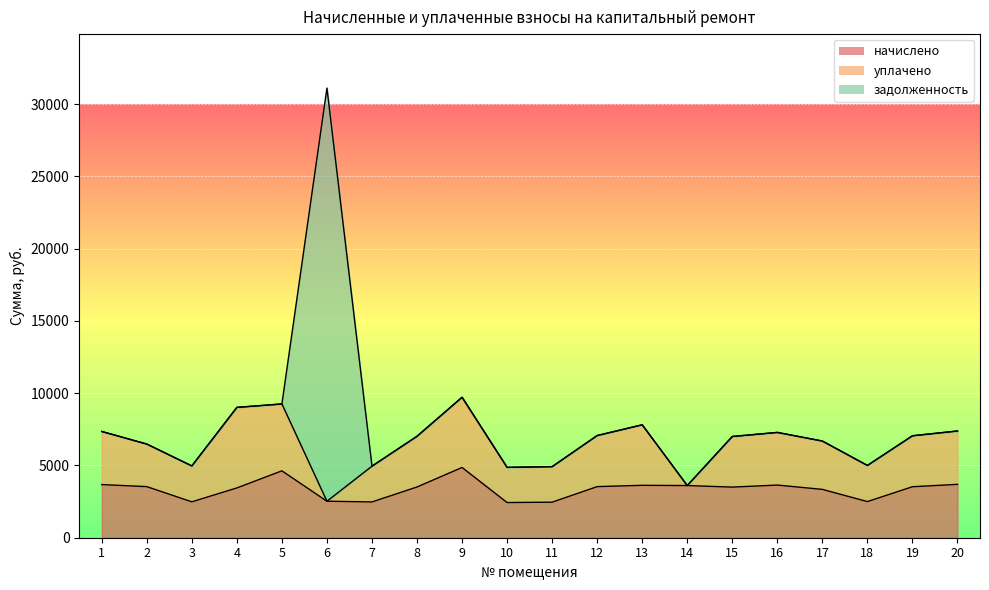

What is the total value across all series at 7?

4951.4